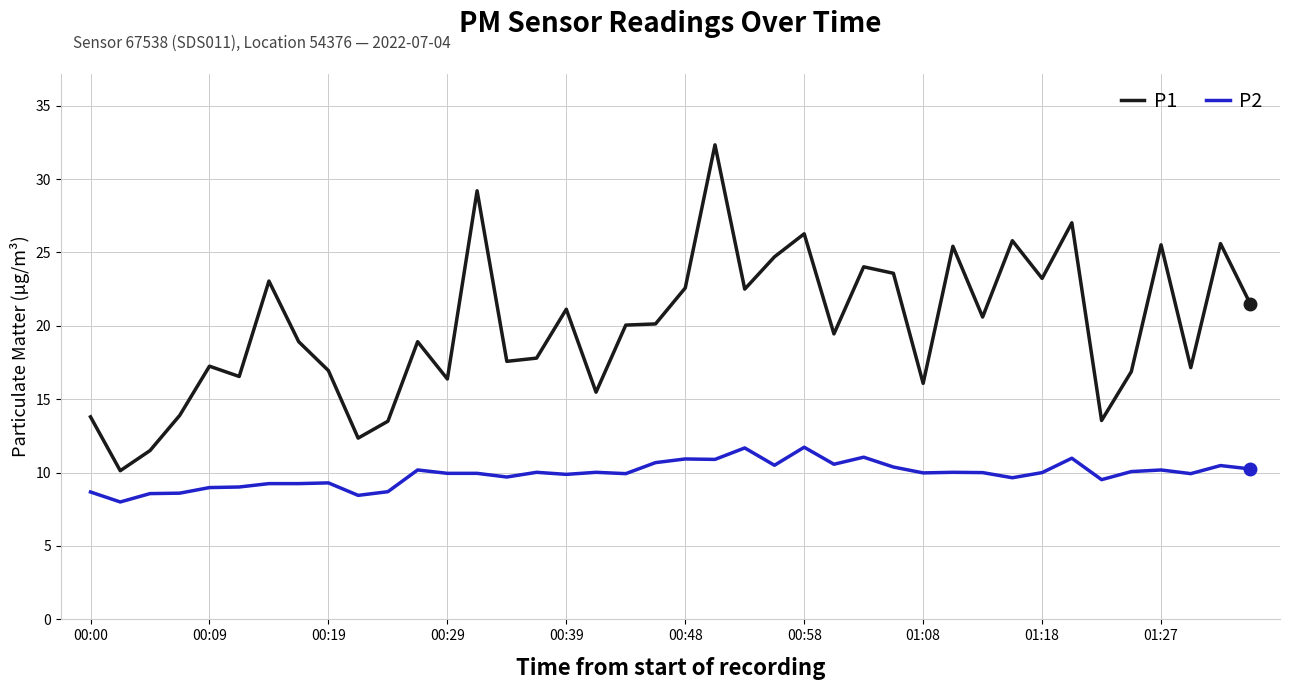

At how many categories does at least one series exceed 18?

23